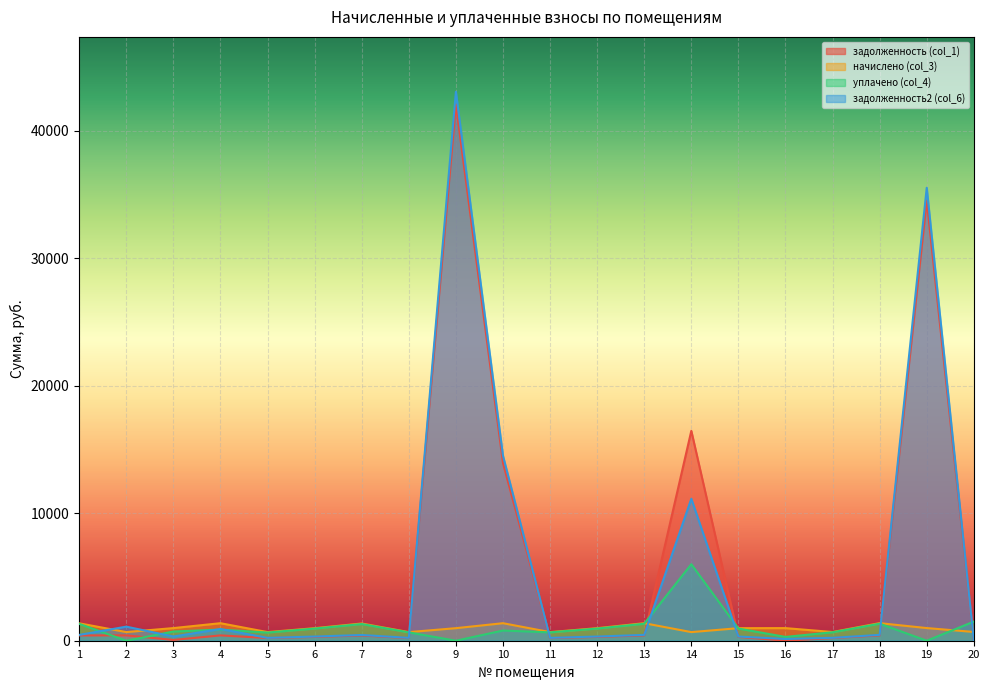

What is the average value of the начислено (col_3) series?

993.9